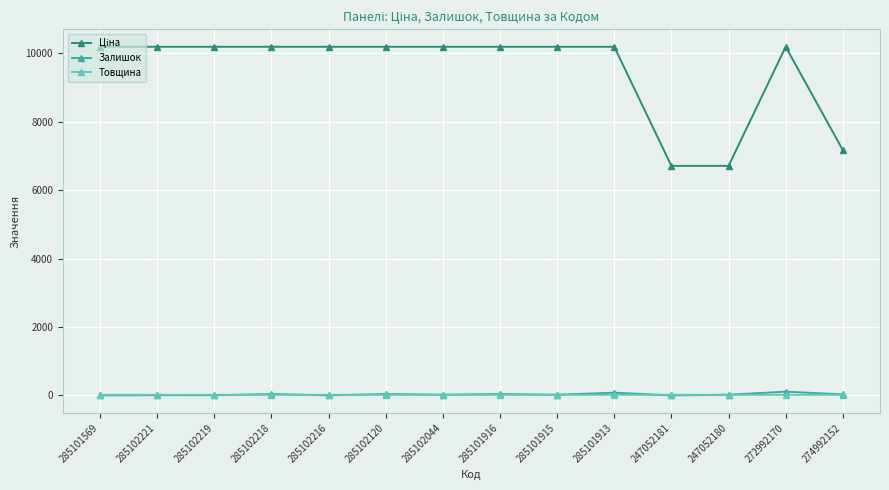

What is the total value across all series at 285102120?

10254.7